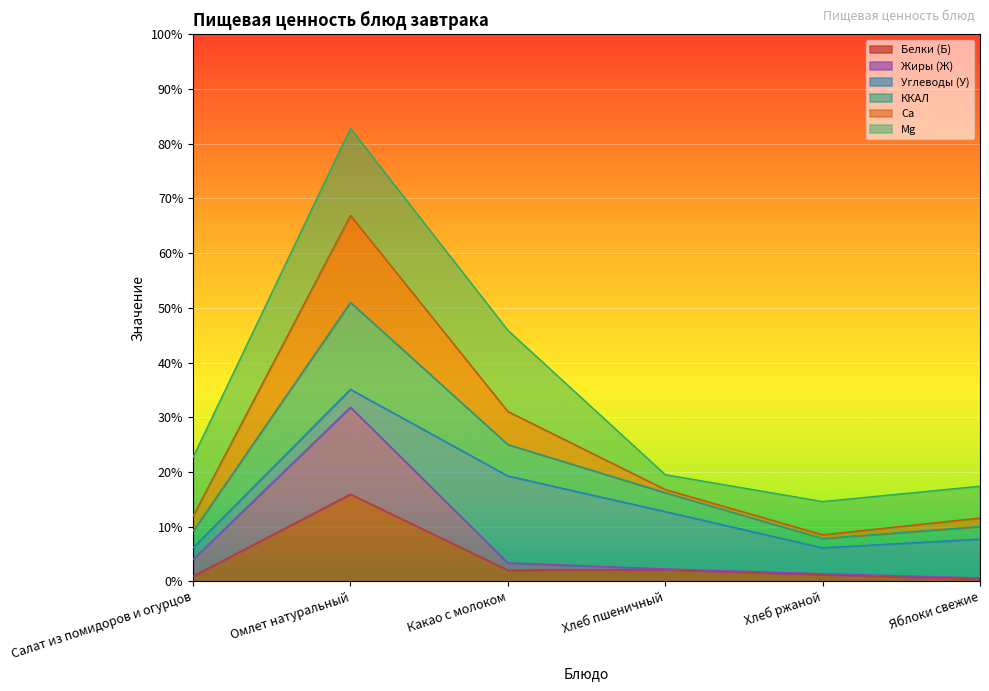

Does the chart display data point markers on the line(s)?

No